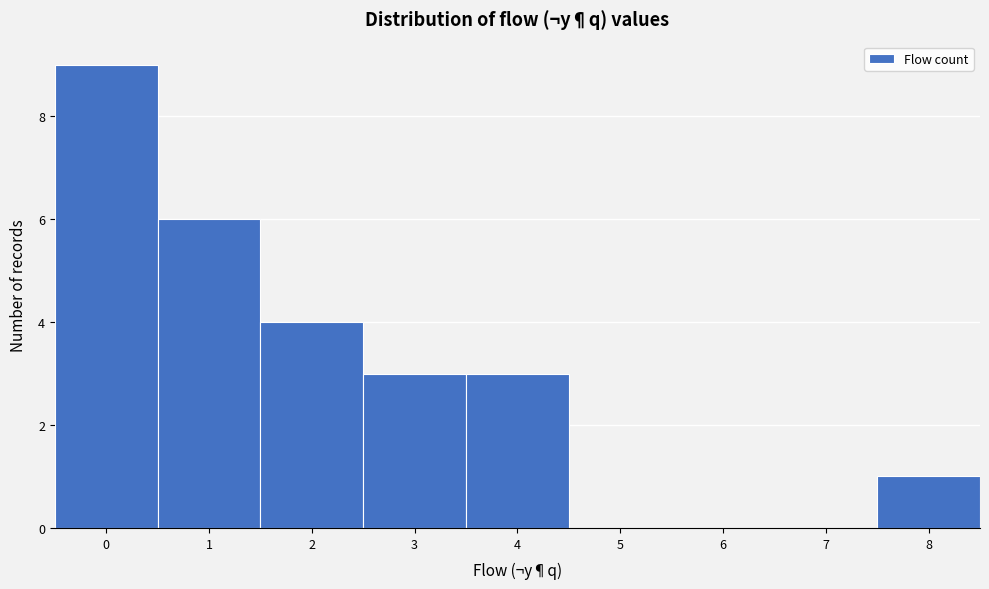

Reading left to right, transcribe this chart: for each bar, give the range it covers on the x-axis and its height. The values are not printed on the chart, so give them approximately, as read against the axis.

-0.5 to 0.5: 9
0.5 to 1.5: 6
1.5 to 2.5: 4
2.5 to 3.5: 3
3.5 to 4.5: 3
4.5 to 5.5: 0
5.5 to 6.5: 0
6.5 to 7.5: 0
7.5 to 8.5: 1